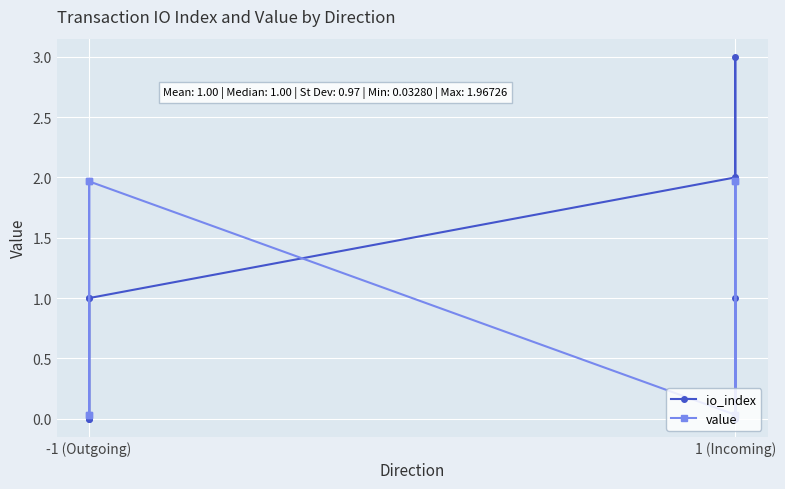

Which series ends up on top after the final intersection of value and io_index?

value